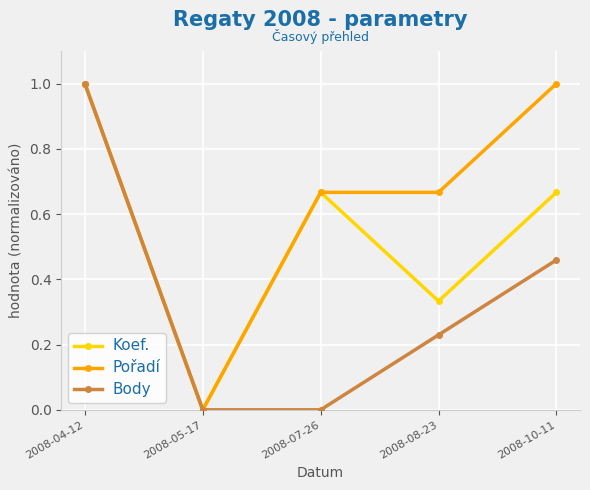

What is the maximum value shown in the chart?

1.0